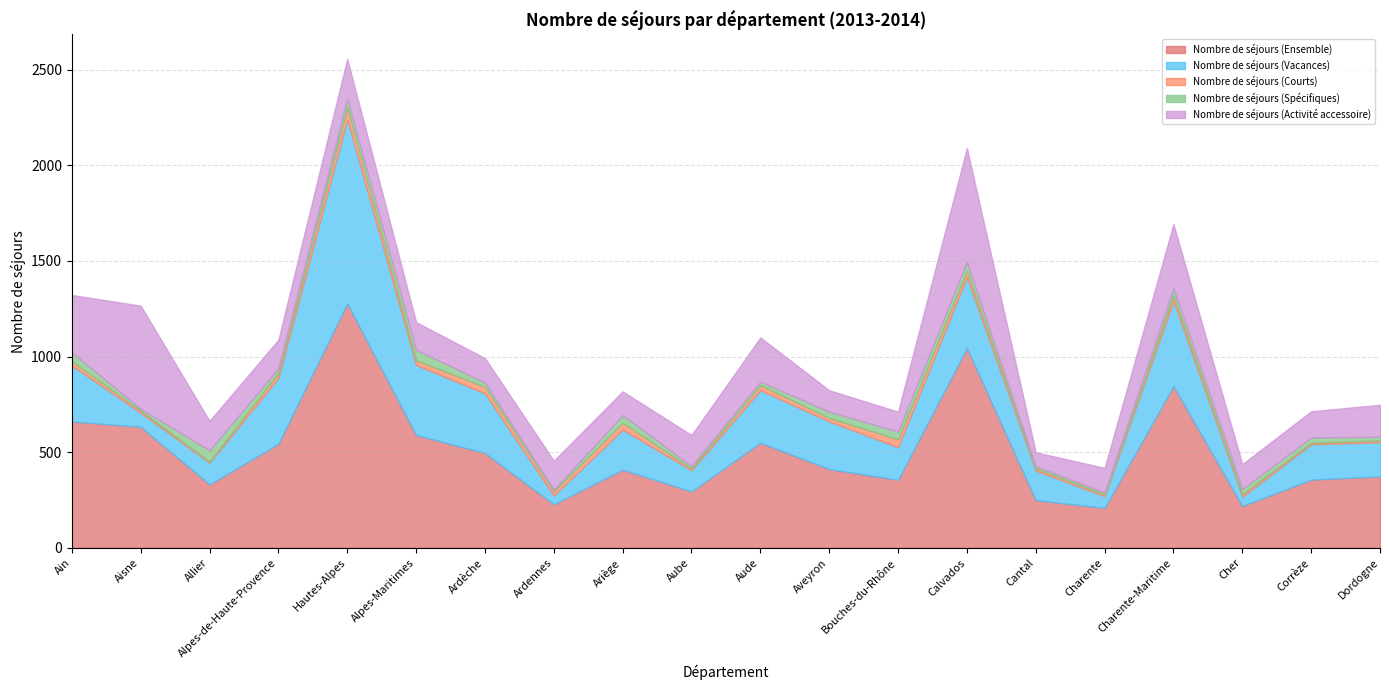

List the labels in order of Nombre de séjours (Spécifiques) value, smallest first.

Ardennes, Aisne, Cantal, Charente, Aube, Aude, Dordogne, Ardèche, Alpes-de-Haute-Provence, Cher, Corrèze, Aveyron, Charente-Maritime, Ariège, Bouches-du-Rhône, Hautes-Alpes, Ain, Calvados, Alpes-Maritimes, Allier